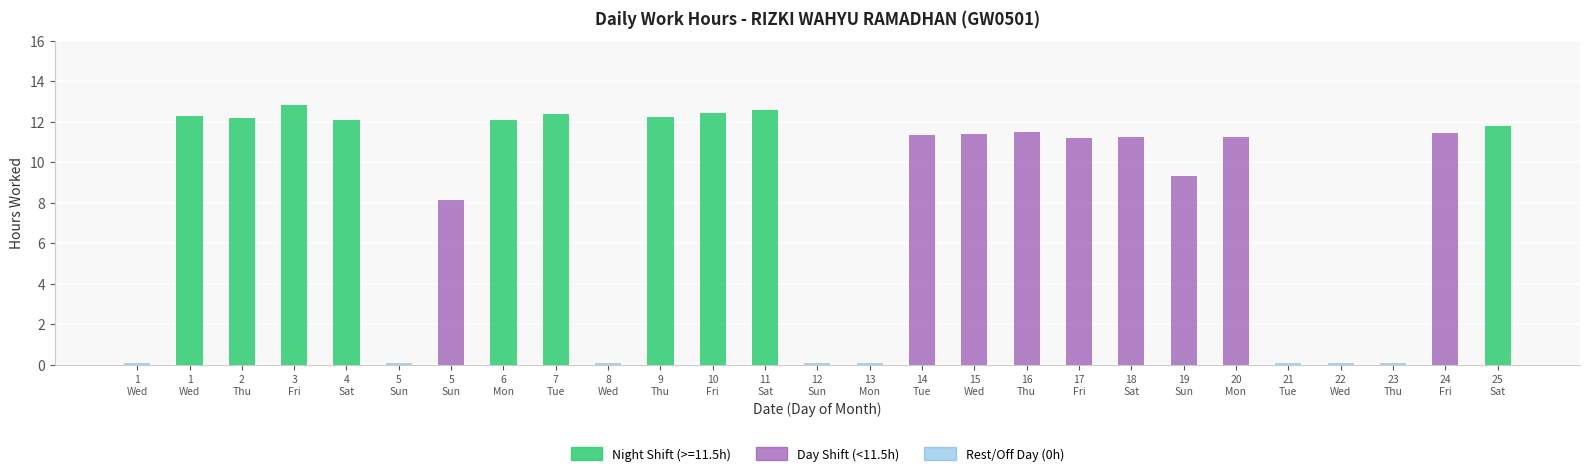

Which has a higher value, 17
Fri or 12
Sun?

17
Fri